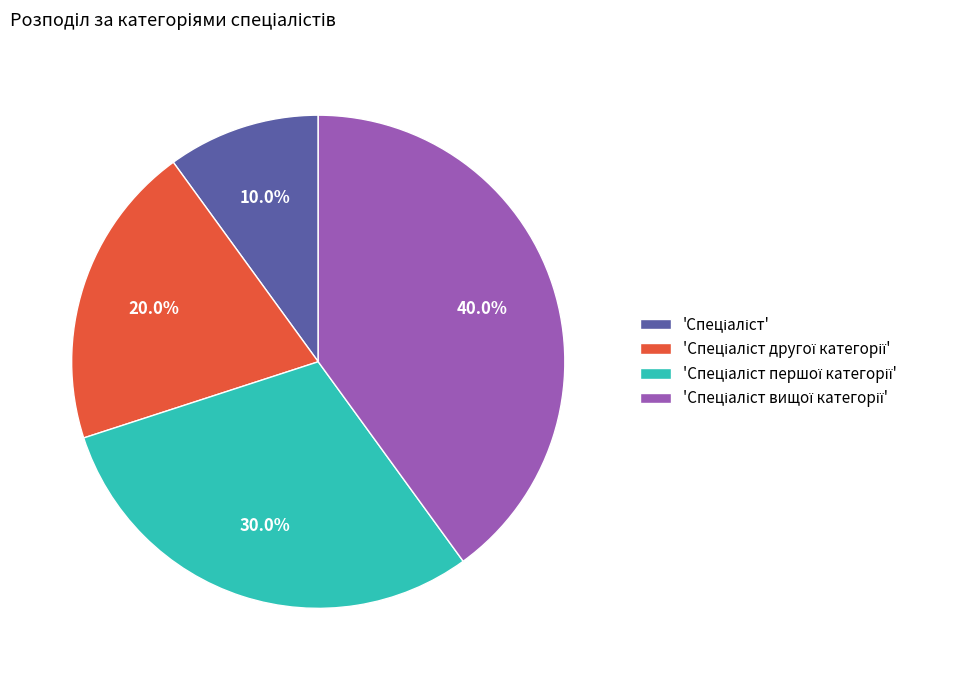

Is there a majority slice in this chart?

No